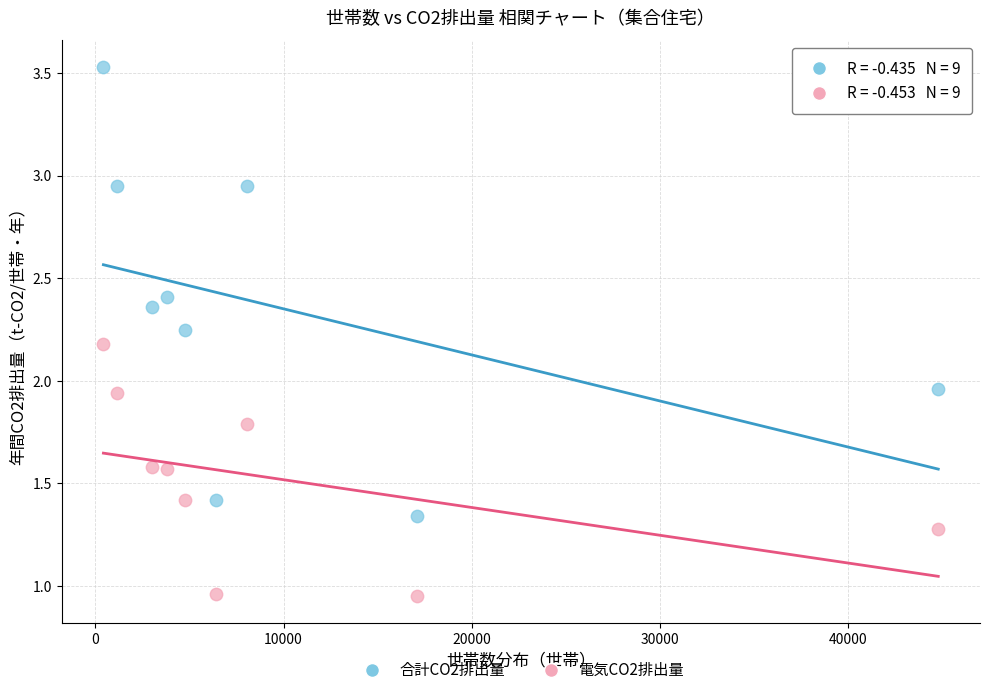

What is the X range (max minus min) for the scatter plot?

44368.0